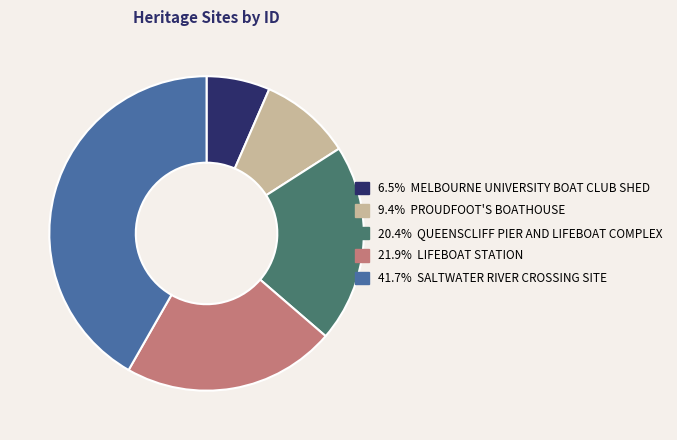

Is there any slice that represents more than half of the pie?

No